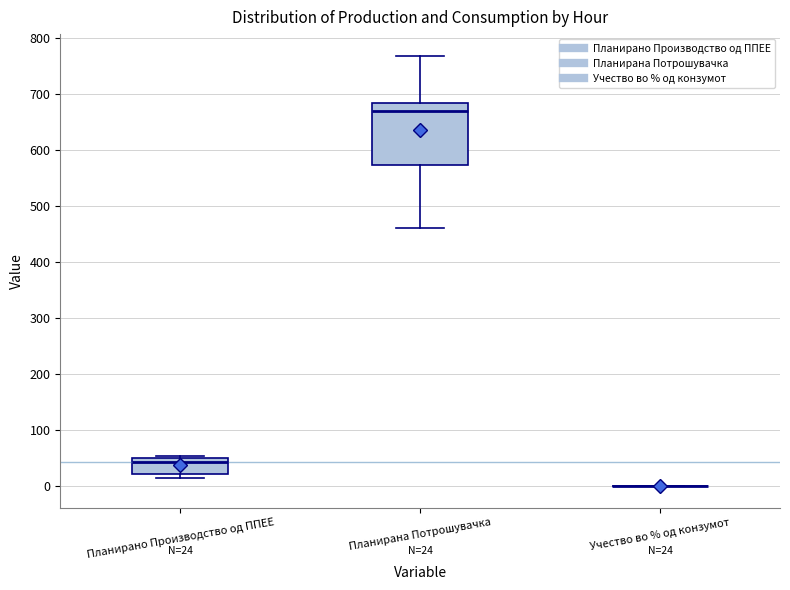

Which box is the tallest, from its lower edge to its upper edge?

Планирана Потрошувачка